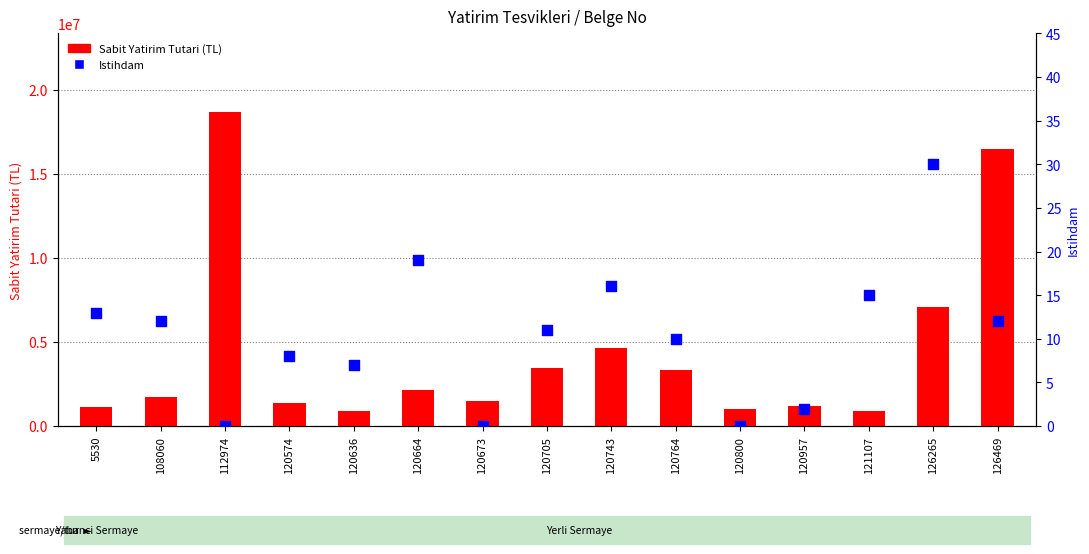

Which series reaches the minimum Y coordinate?

Istihdam